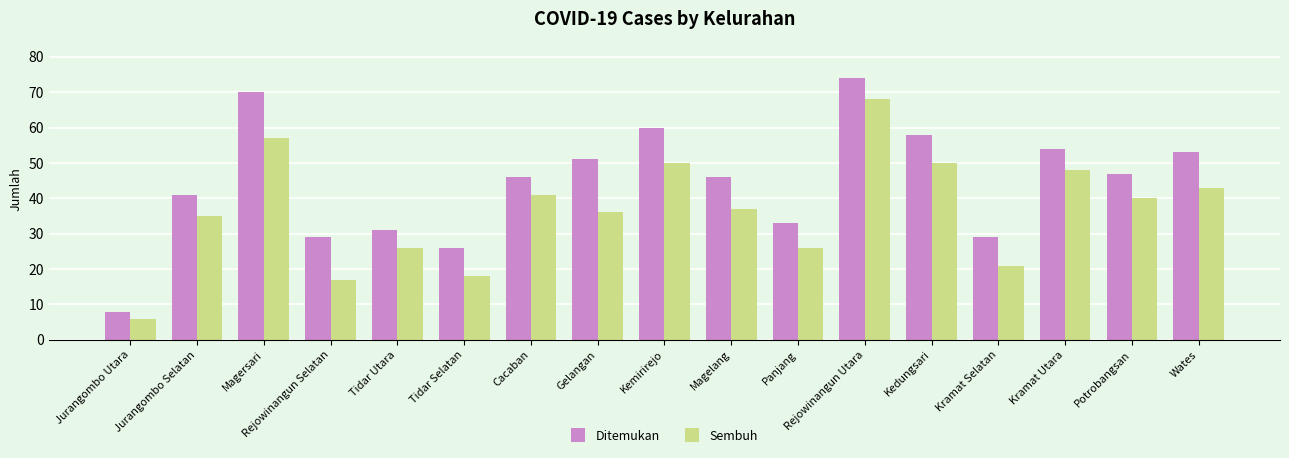

Which category has the lowest value in the Ditemukan series?

Jurangombo Utara